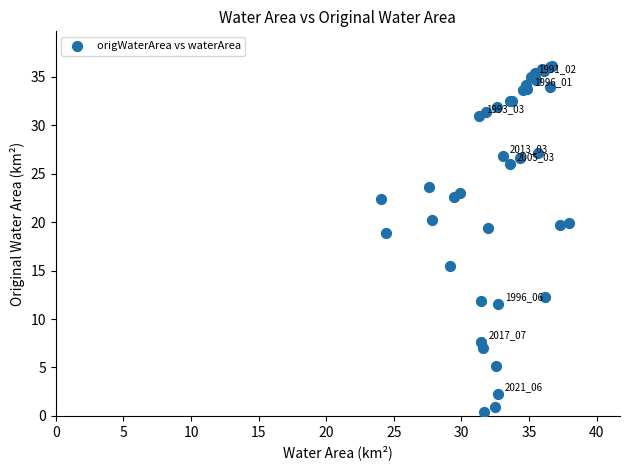

What Y value in the scatter plot is closest to 18?

18.9